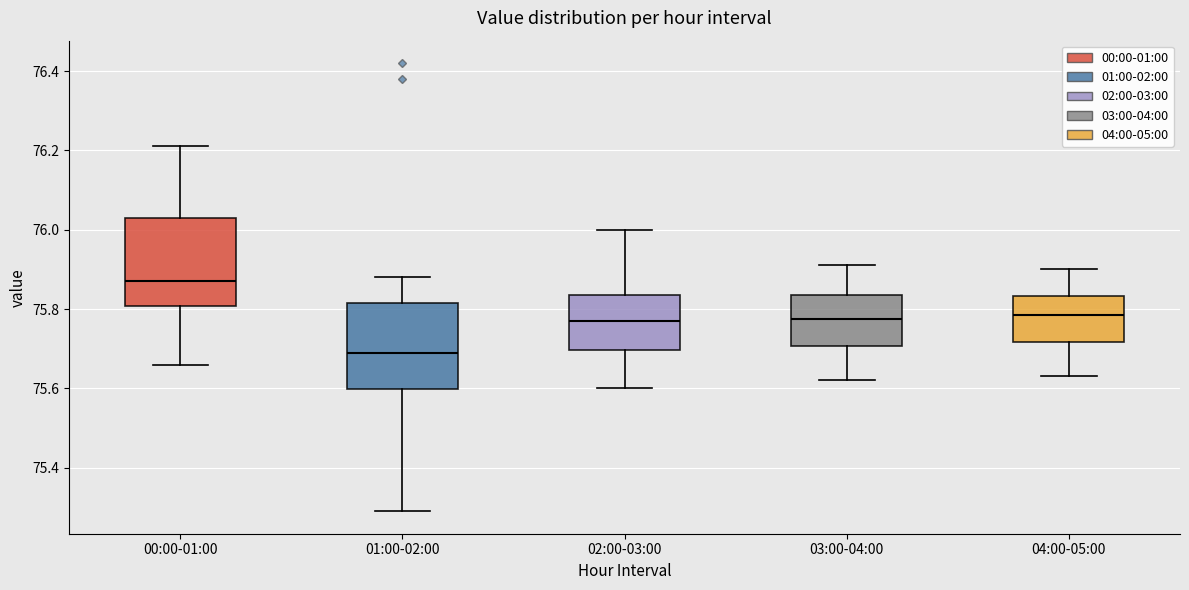

Where does the upper whisker of the box for 01:00-02:00 end on the y-axis? The values are not printed on the chart, so give them approximately, as read against the axis.

75.88